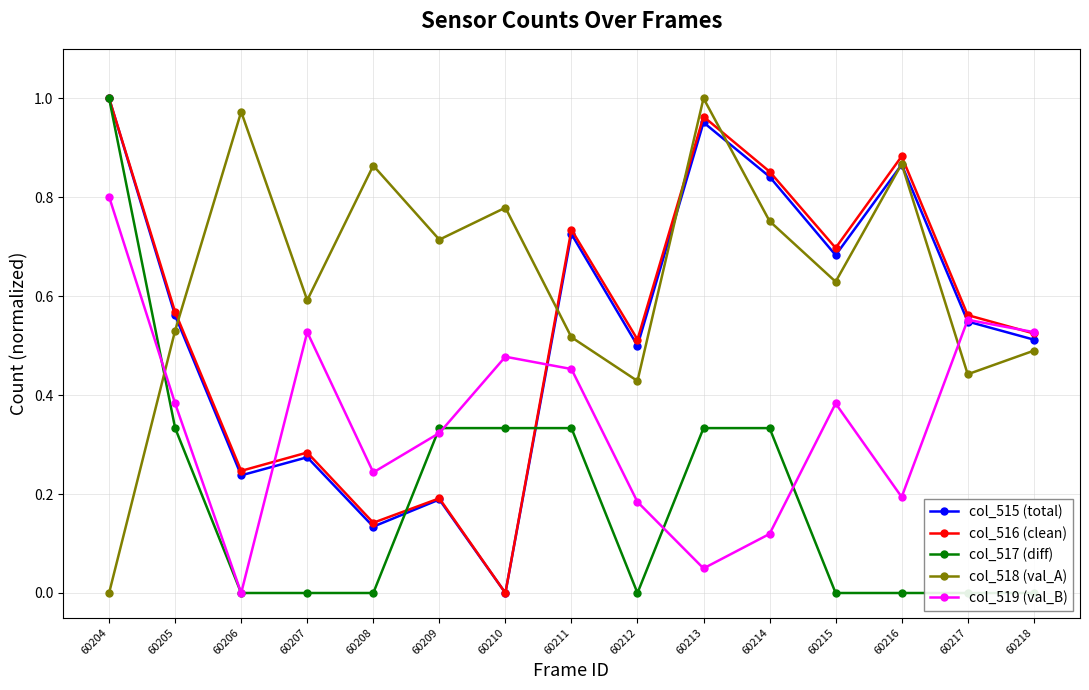

At which category is the sum across all series the highest?

60204